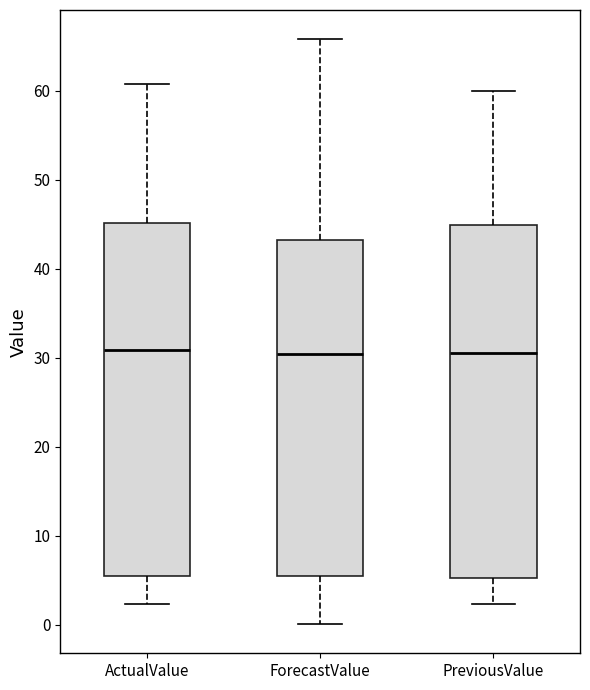

Reading left to right, read every box against the y-axis: the position of its median line, the range the box covers, and the ends of its whiskers. The values are not printed on the chart, so give them approximately, as read against the axis.

ActualValue: median 31, box 6 to 45, whiskers 2 to 61
ForecastValue: median 30, box 5 to 43, whiskers 0 to 66
PreviousValue: median 31, box 5 to 45, whiskers 2 to 60